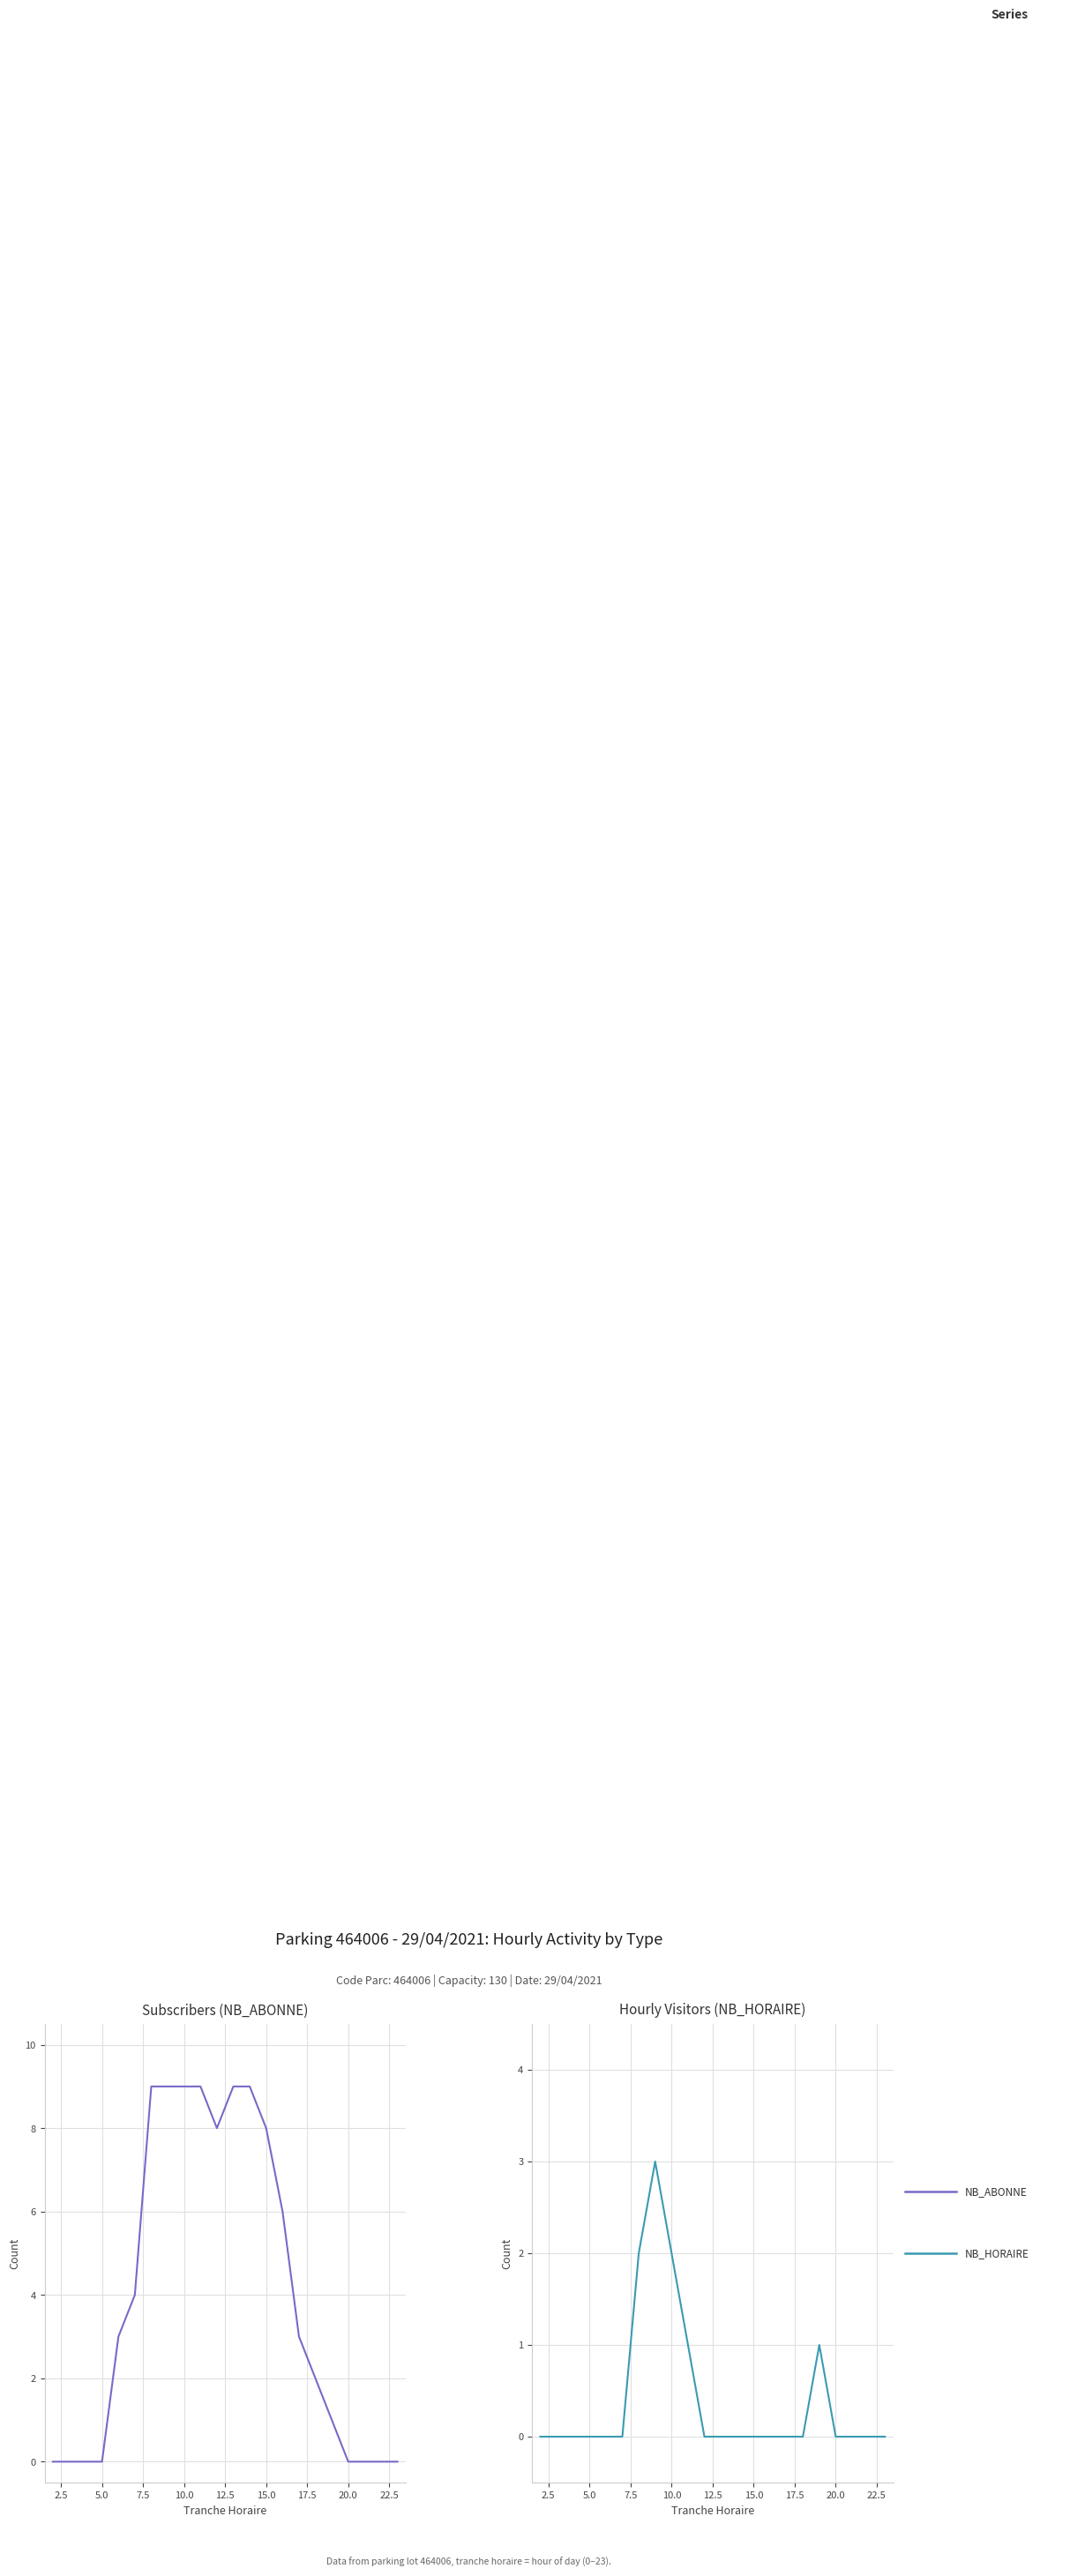

What are all the series names shown in the legend?

NB_ABONNE, NB_HORAIRE